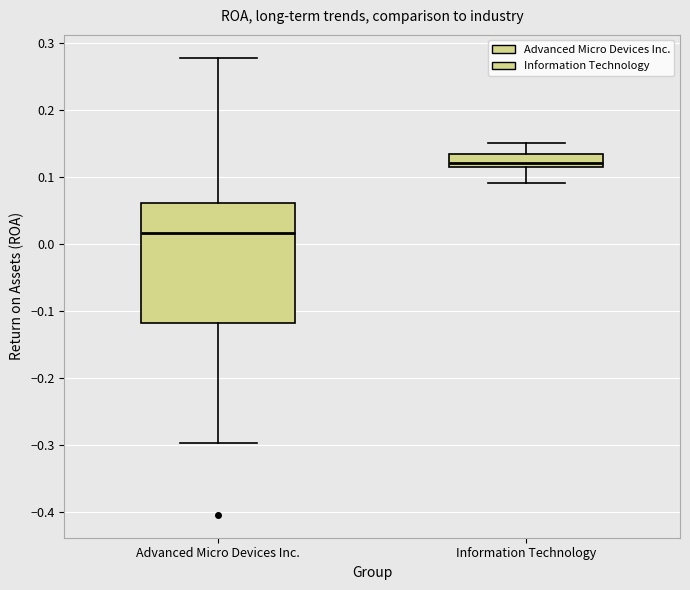

Which box is the tallest, from its lower edge to its upper edge?

Advanced Micro Devices Inc.